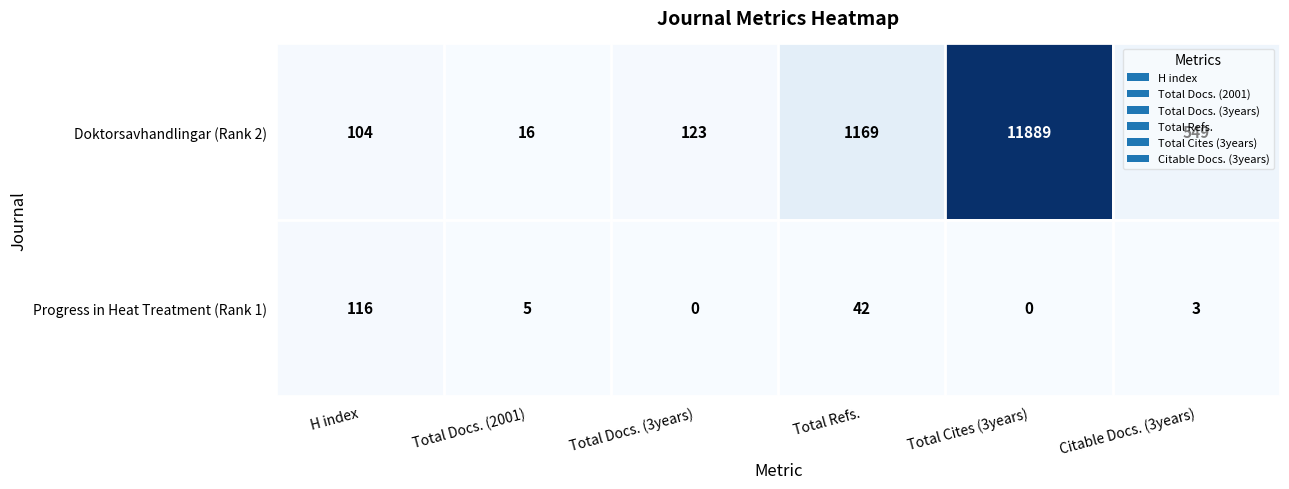

Which series has the largest range (max minus min)?

Doktorsavhandlingar (Rank 2)